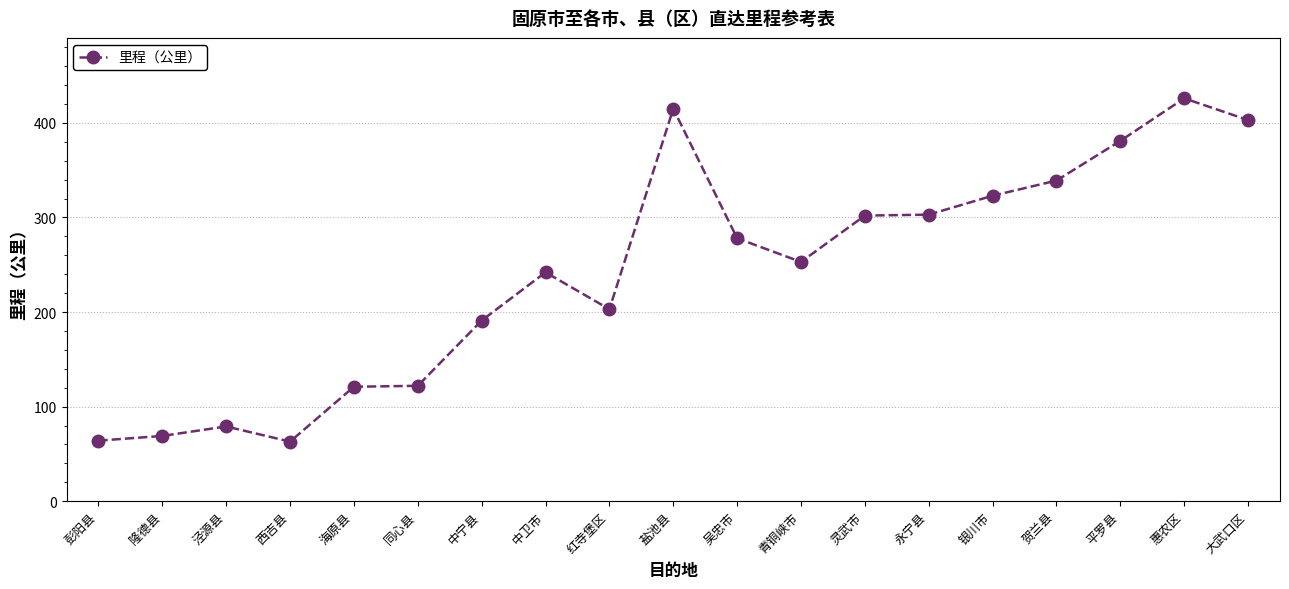

The value at 惠农区 is 426. True or false?

True